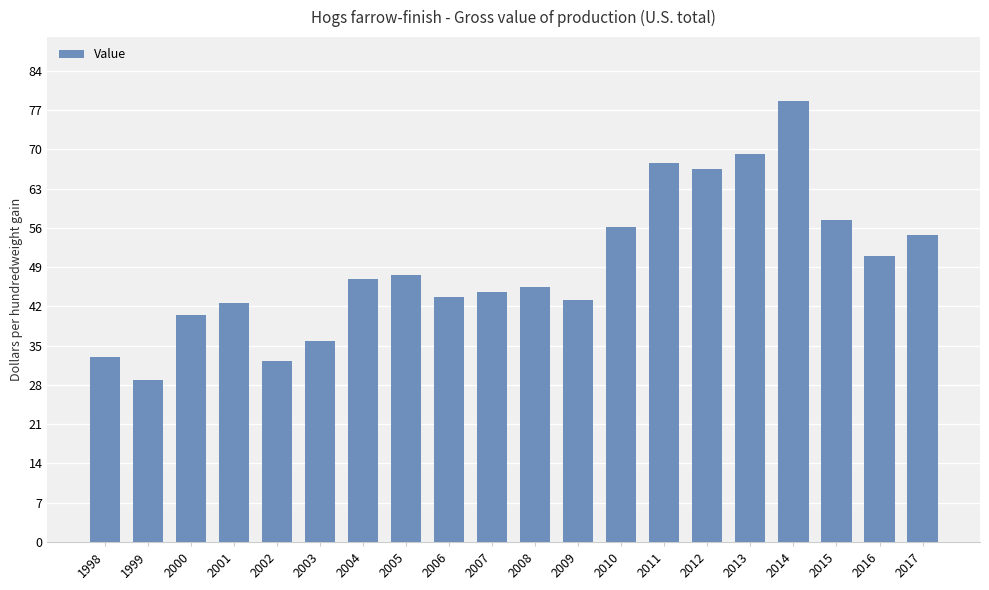

The value at 2001 is 70.1. True or false?

False